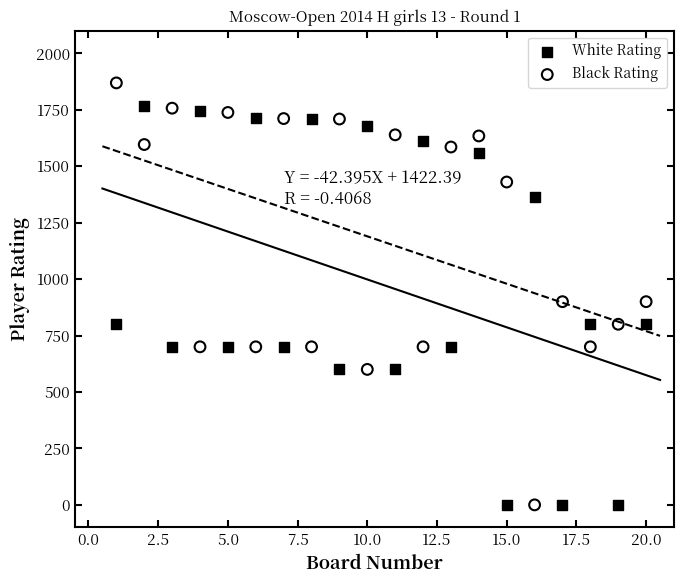

Which series reaches the maximum Y coordinate?

Black Rating